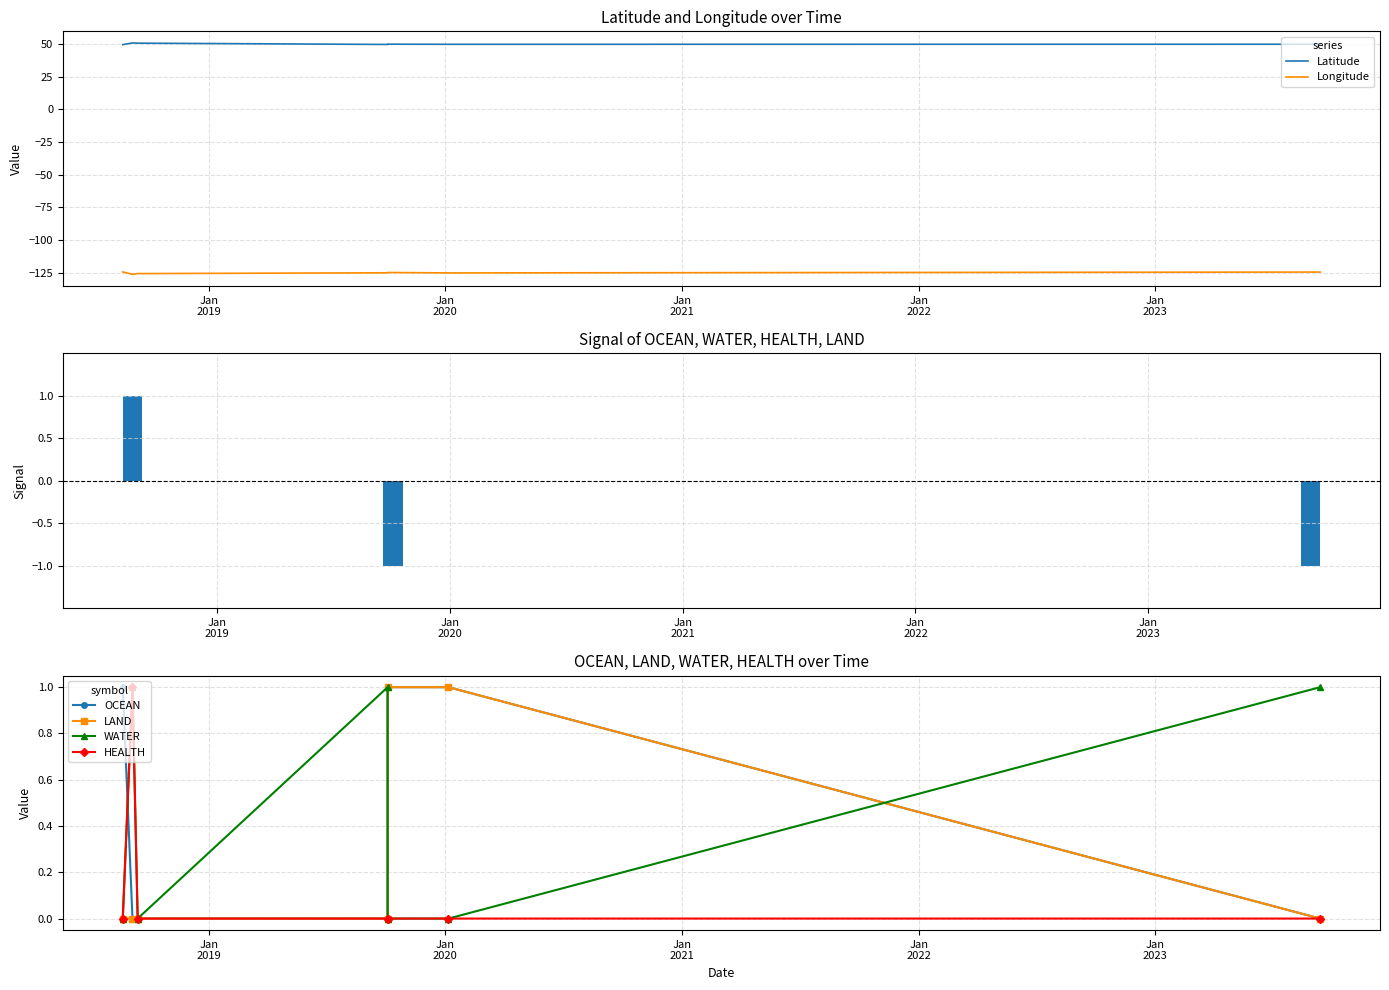

Rank the series by their maximum value, from lowest to highest.

Longitude, OCEAN, LAND, WATER, HEALTH, Latitude